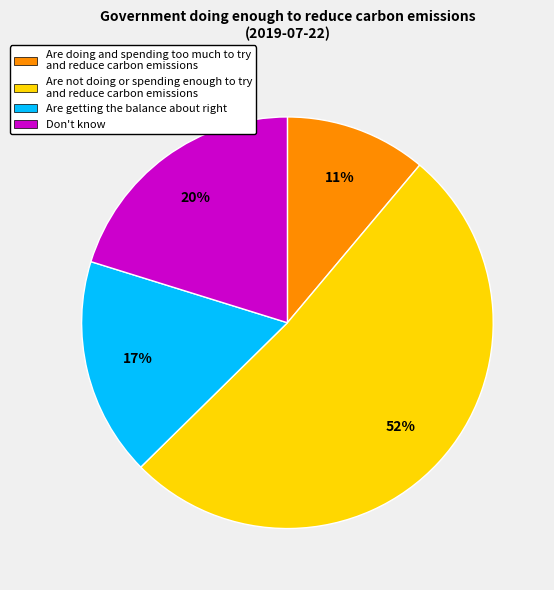

Is there any slice that represents more than half of the pie?

Yes